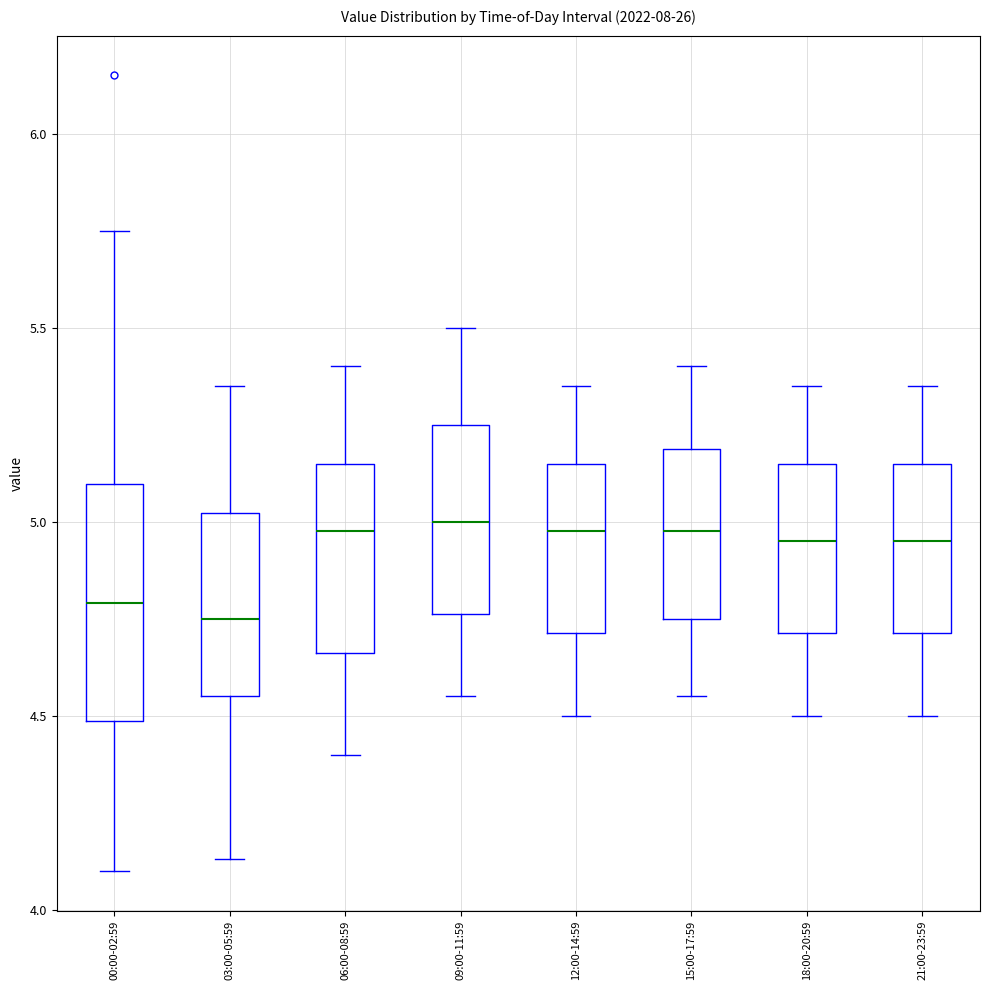

Which box is the tallest, from its lower edge to its upper edge?

00:00-02:59